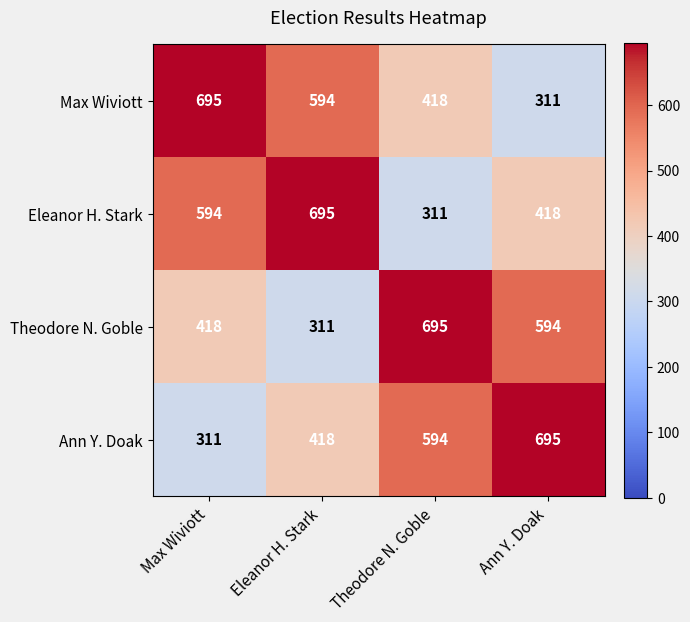

How many series are shown in this chart?

4